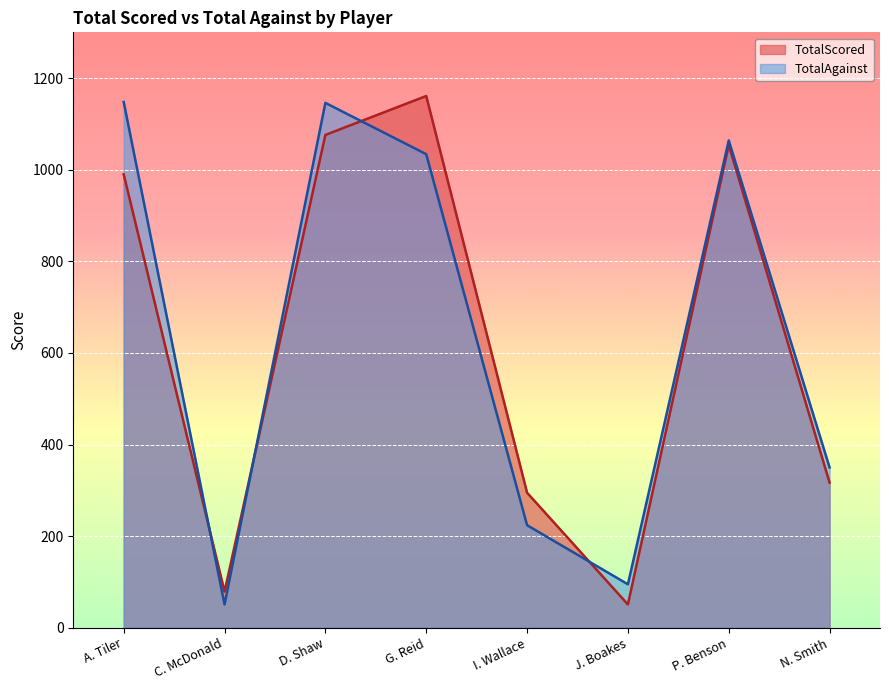

Reading left to right, what are all the values shown in this chart?

TotalScored: 990	79	1076	1161	295	51	1054	317
TotalAgainst: 1148	51	1146	1034	224	95	1064	350